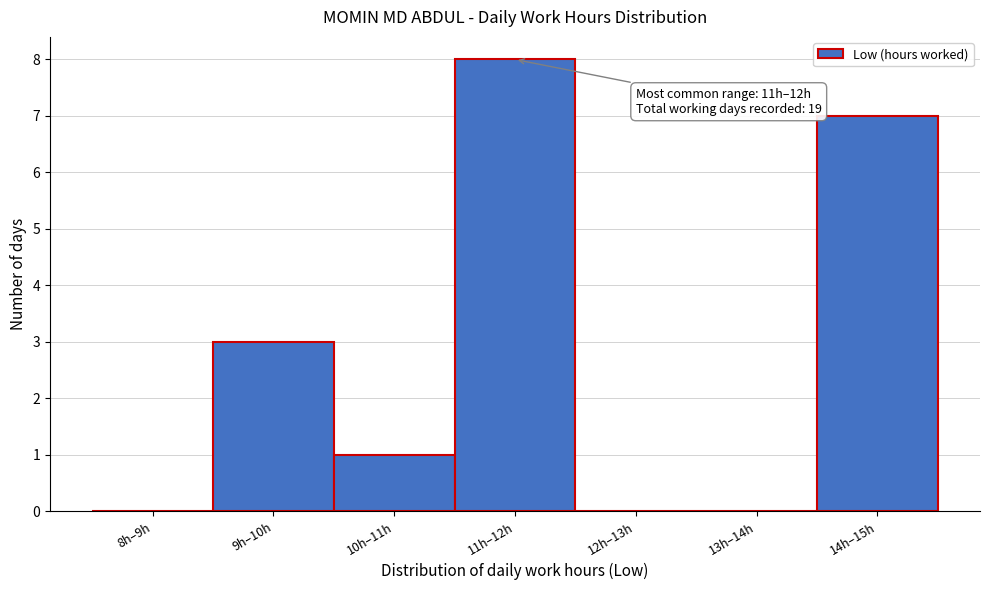

Reading left to right, extract all data points from this chart.

8h–9h=0	9h–10h=3	10h–11h=1	11h–12h=8	12h–13h=0	13h–14h=0	14h–15h=7